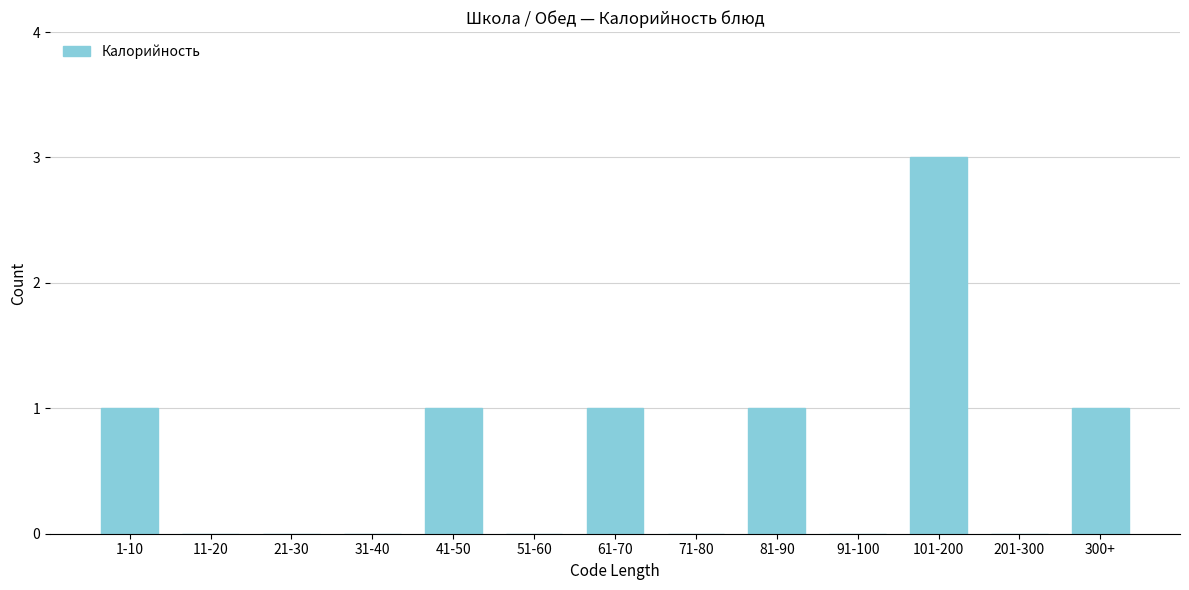

Reading left to right, transcribe all the data shown in this chart.

1-10=1	11-20=0	21-30=0	31-40=0	41-50=1	51-60=0	61-70=1	71-80=0	81-90=1	91-100=0	101-200=3	201-300=0	300+=1